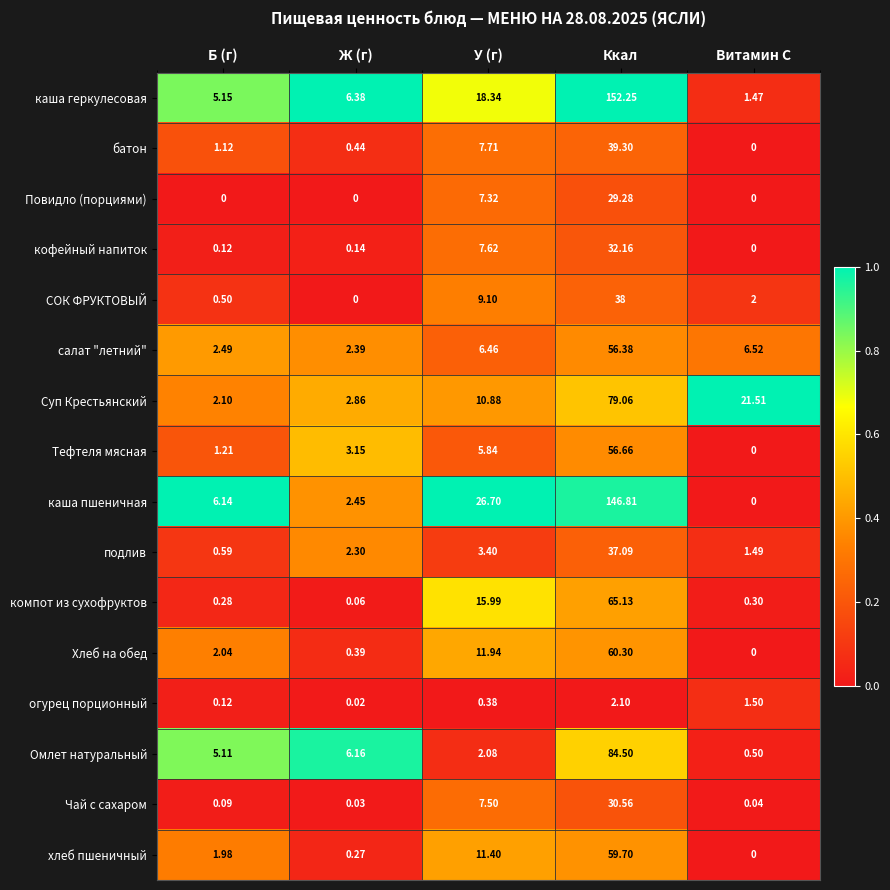

What is the difference between the highest and lowest values at Ж (г)?

6.4